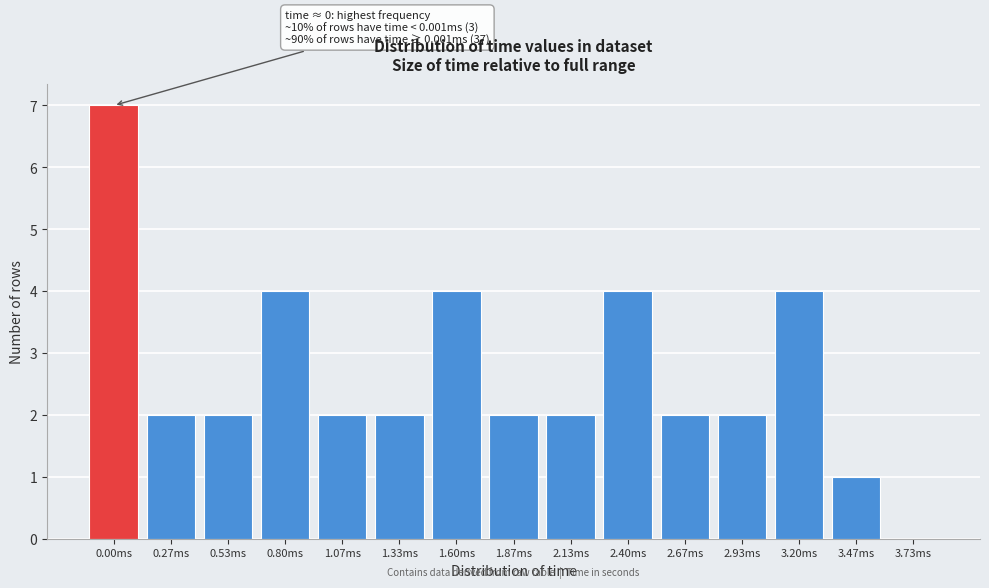

Reading left to right, transcribe all the data shown in this chart.

0.00ms=7	0.27ms=2	0.53ms=2	0.80ms=4	1.07ms=2	1.33ms=2	1.60ms=4	1.87ms=2	2.13ms=2	2.40ms=4	2.67ms=2	2.93ms=2	3.20ms=4	3.47ms=1	3.73ms=0